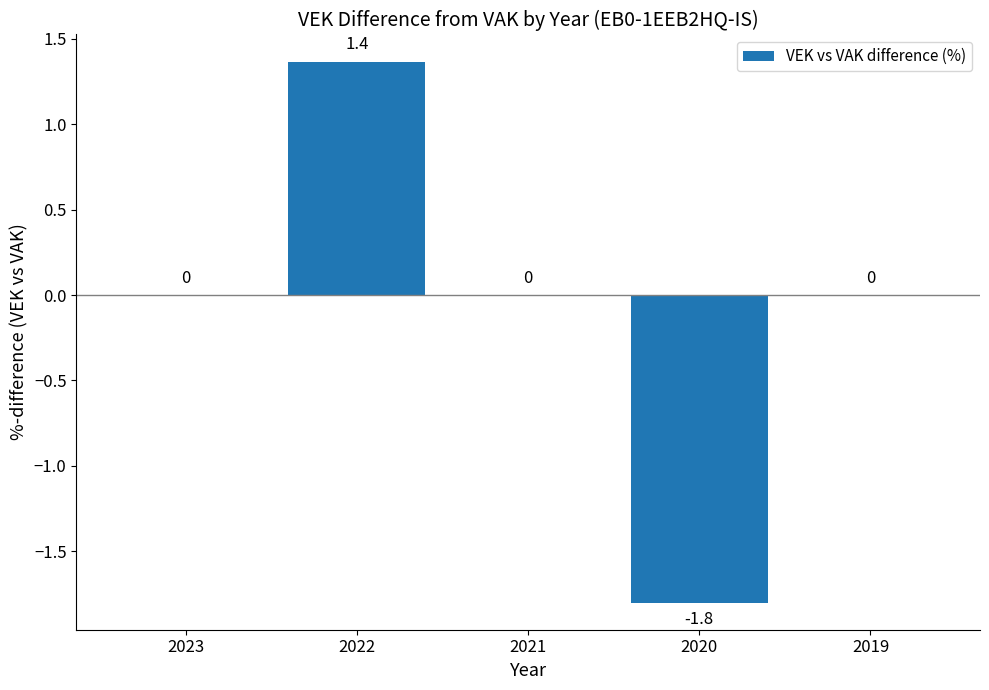

How many values are between 0 and 1?

3